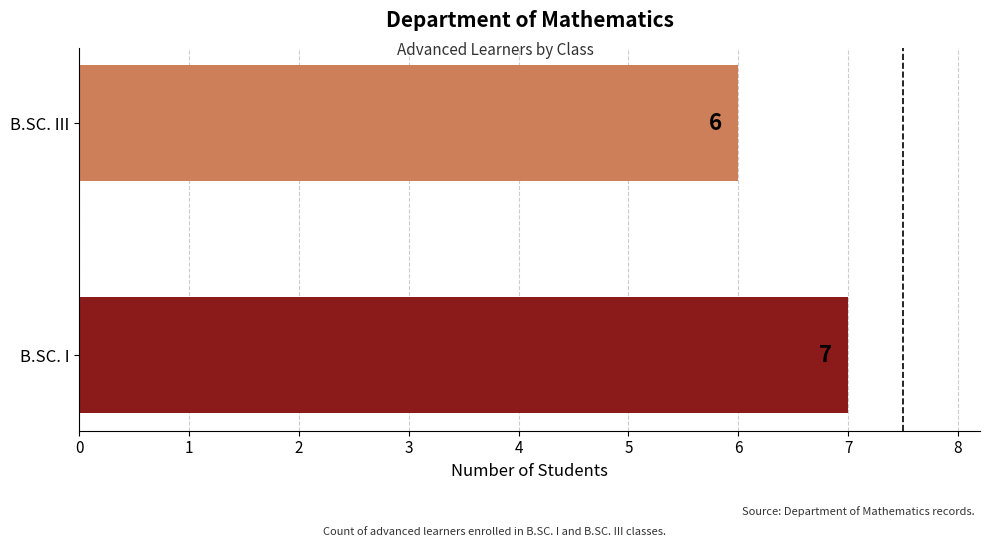

Does the chart contain any negative values?

No